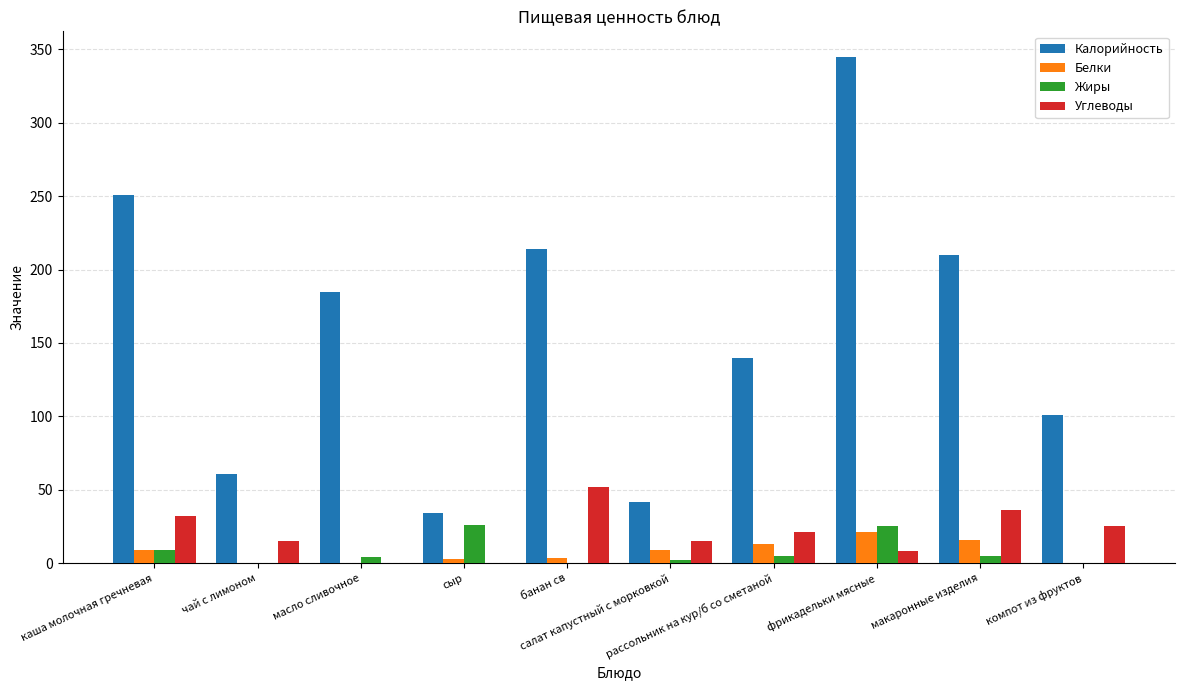

At which category is the sum across all series the highest?

фрикадельки мясные